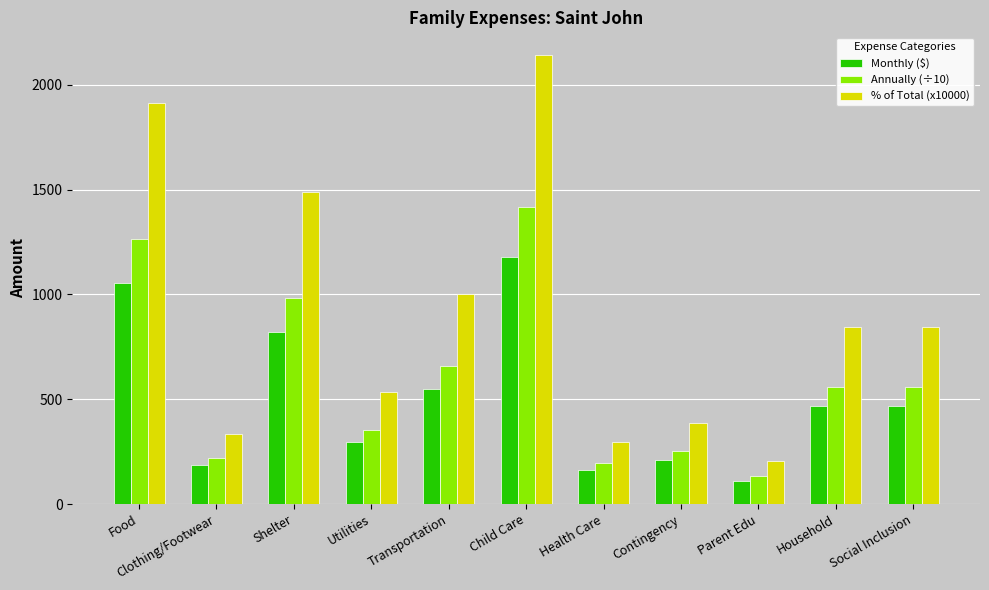

How many values in the Monthly ($) series are below 466?

5